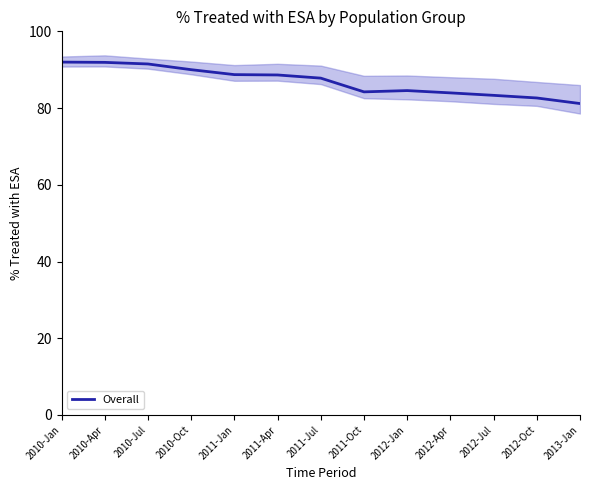

List the labels in order of value, largest first.

2010-Jan, 2010-Apr, 2010-Jul, 2010-Oct, 2011-Jan, 2011-Apr, 2011-Jul, 2012-Jan, 2011-Oct, 2012-Apr, 2012-Jul, 2012-Oct, 2013-Jan